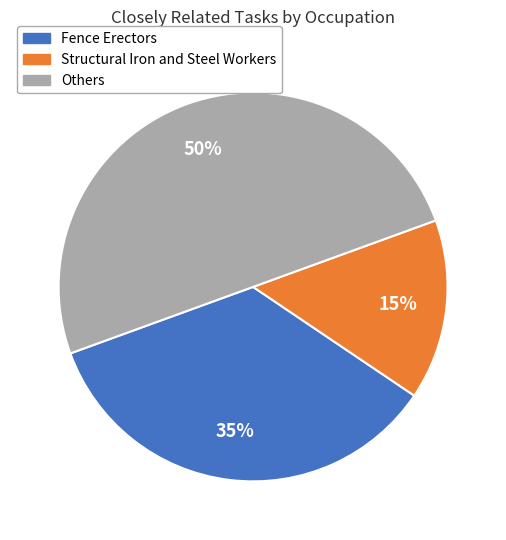

Do Others and Structural Iron and Steel Workers together represent more than half of the pie?

Yes